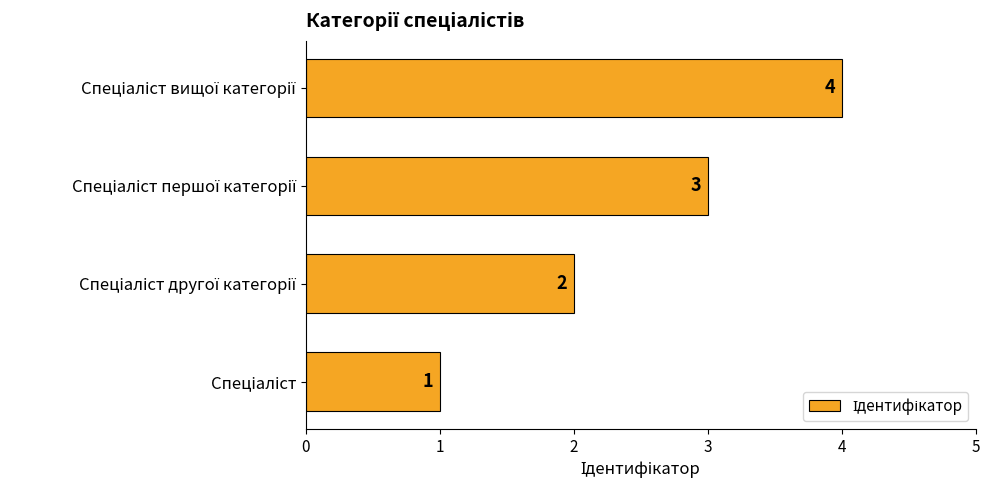

What is the maximum value shown in the chart?

4